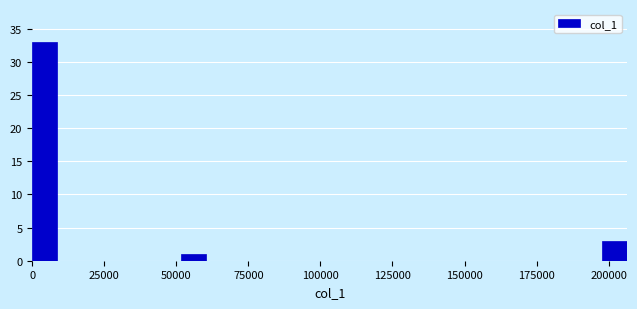

Read against the x-axis, roughly where is the centre of the tallest bar?

5000